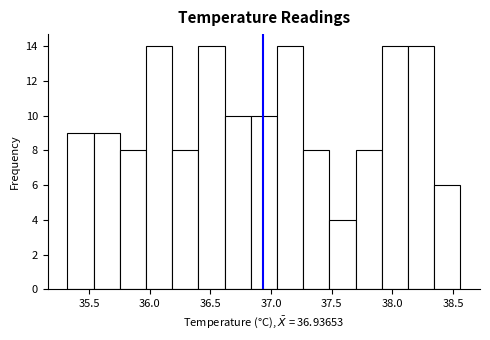

Reading left to right, transcribe this chart: for each bar, give the range it covers on the x-axis and its height. Neither the bar edges nor the heights are printed on the chart, so give them approximately, as read against the axes.

35.30 to 35.55: 9
35.55 to 35.75: 9
35.75 to 35.95: 8
35.95 to 36.20: 14
36.20 to 36.40: 8
36.40 to 36.60: 14
36.60 to 36.85: 10
36.85 to 37.05: 10
37.05 to 37.25: 14
37.25 to 37.50: 8
37.50 to 37.70: 4
37.70 to 37.90: 8
37.90 to 38.15: 14
38.15 to 38.35: 14
38.35 to 38.55: 6